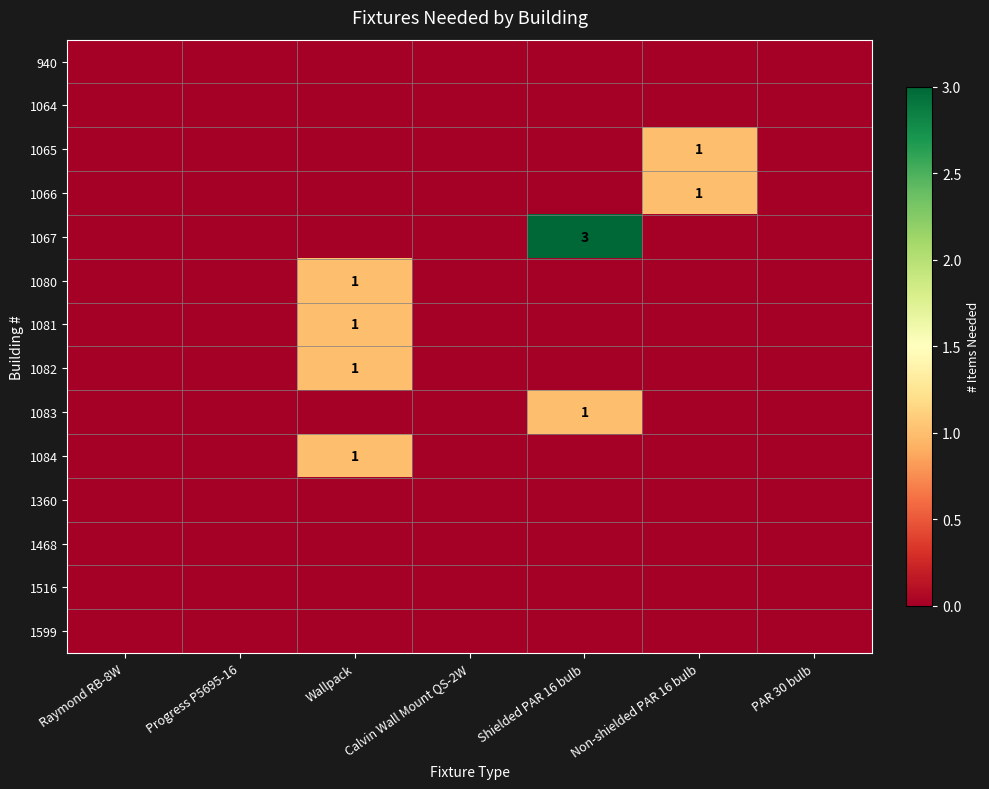

Is it true that 1067 equals 1 at PAR 30 bulb?

False